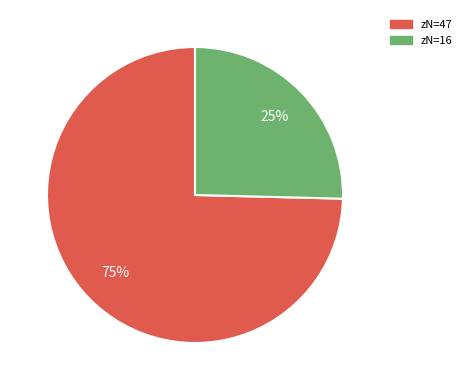

How many slices are in this pie chart?

2